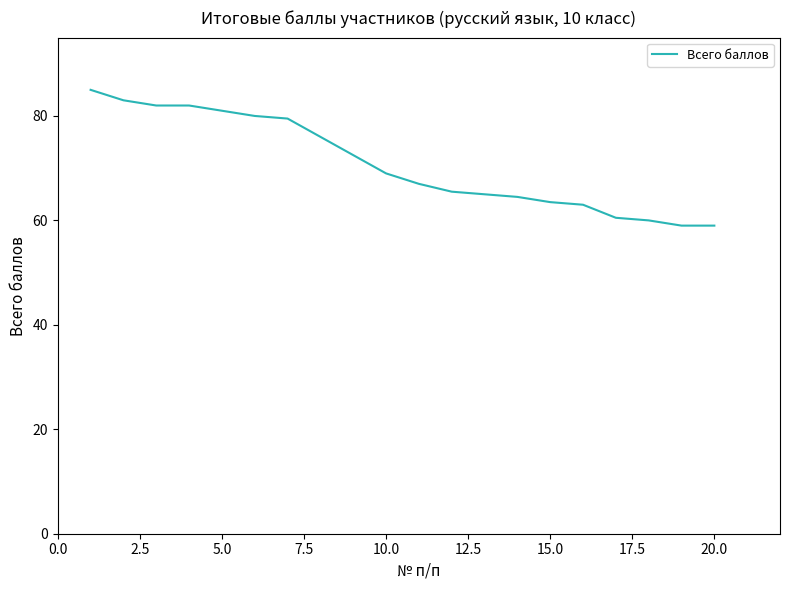

What is the maximum value shown in the chart?

85.0